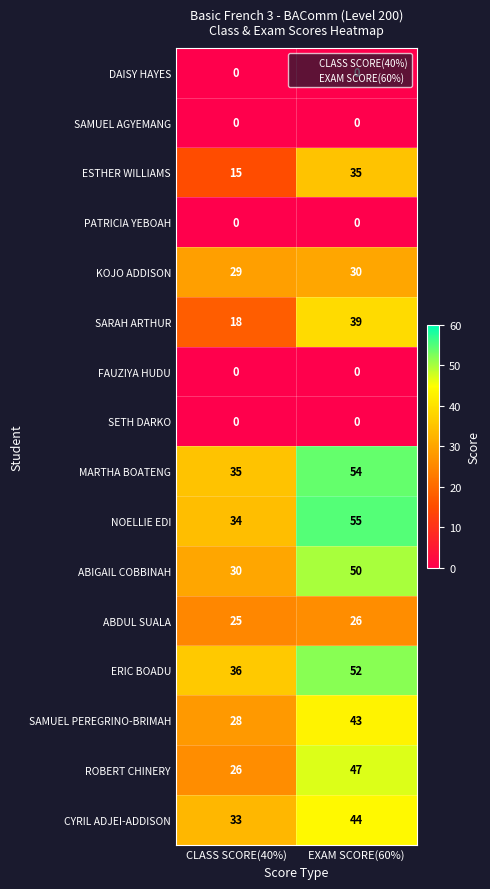

What is the total value across all series at EXAM SCORE(60%)?

475